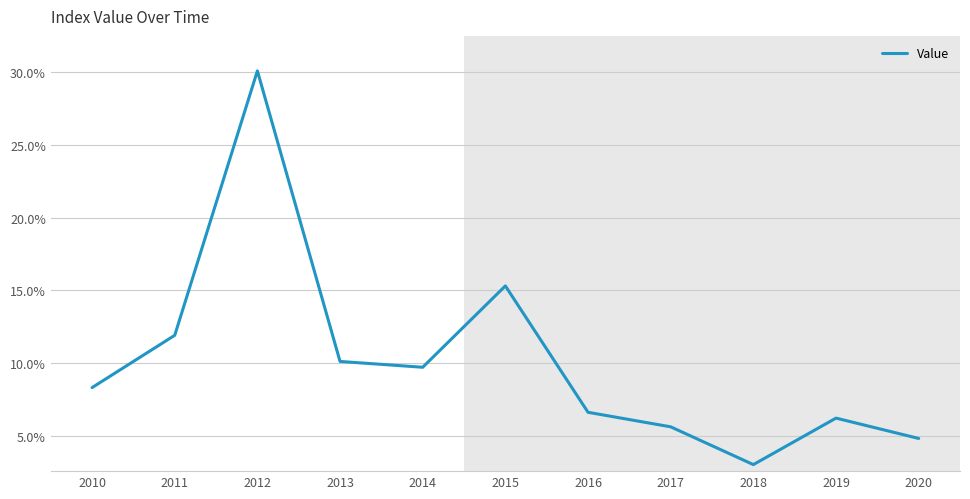

What is the sum of the values at 2019 and 2017?

0.1